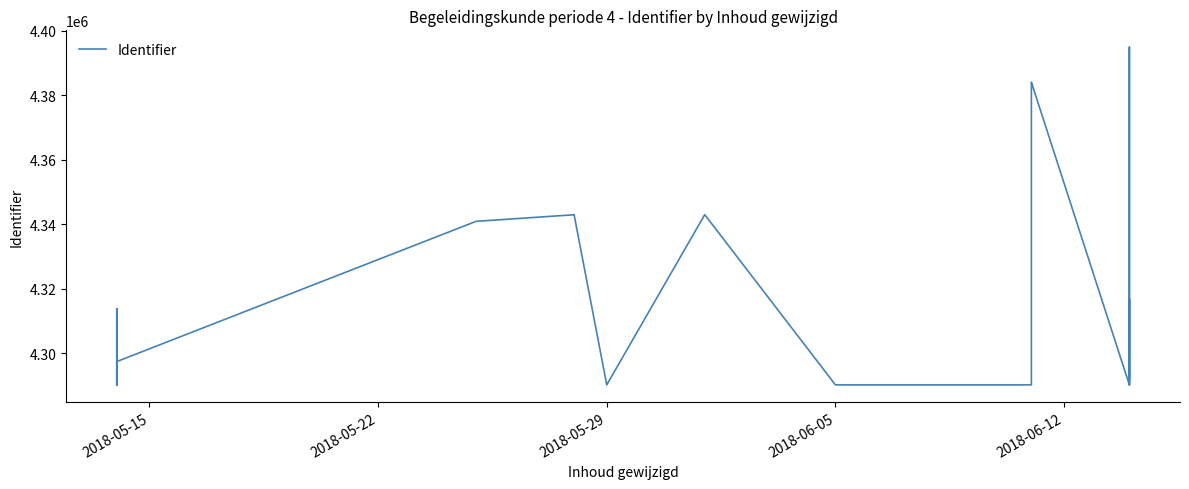

At which category does the chart reach its minimum across all series?

2018-05-15